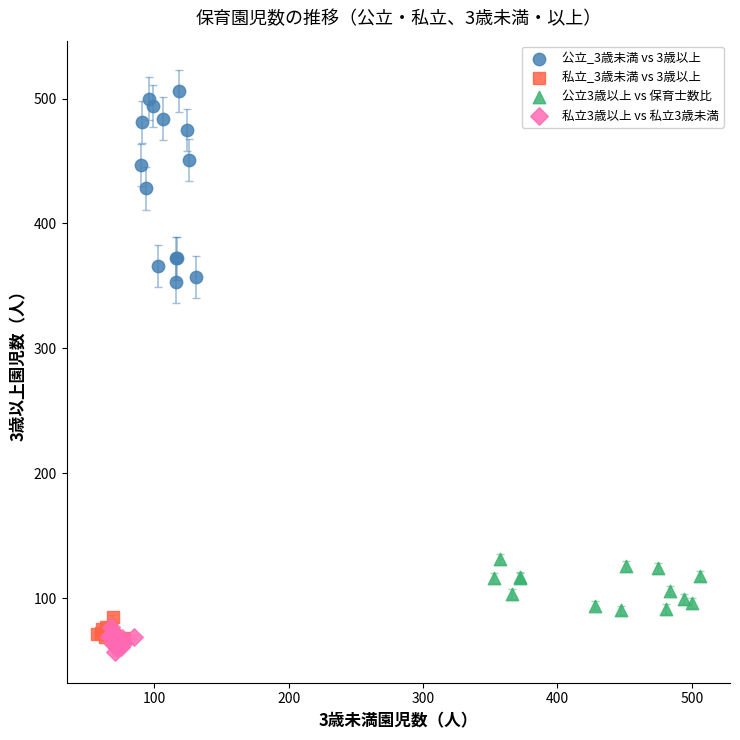

Which series has the largest Y range (max minus min)?

公立_3歳未満 vs 3歳以上